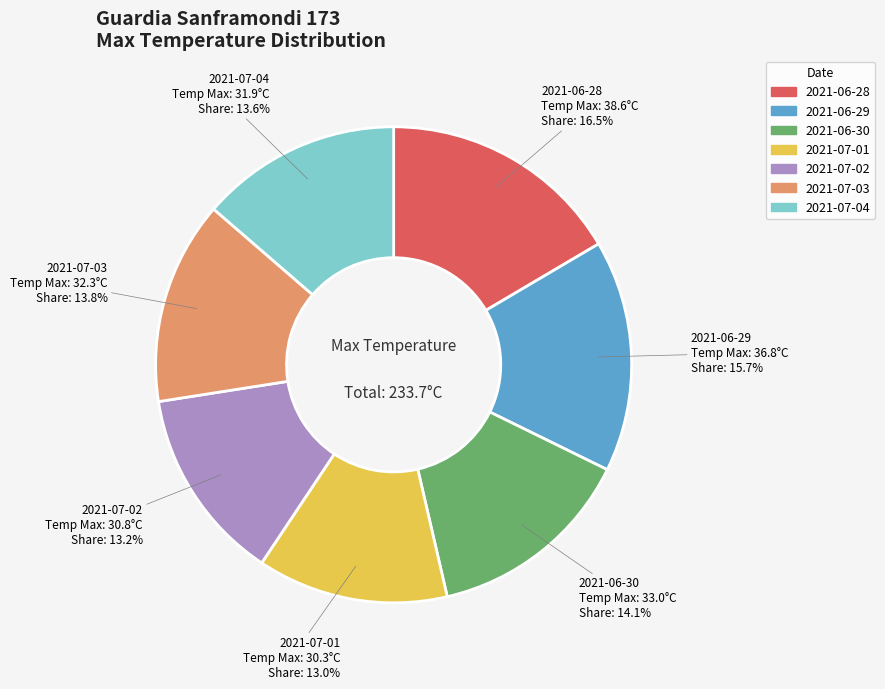

Is there a majority slice in this chart?

No